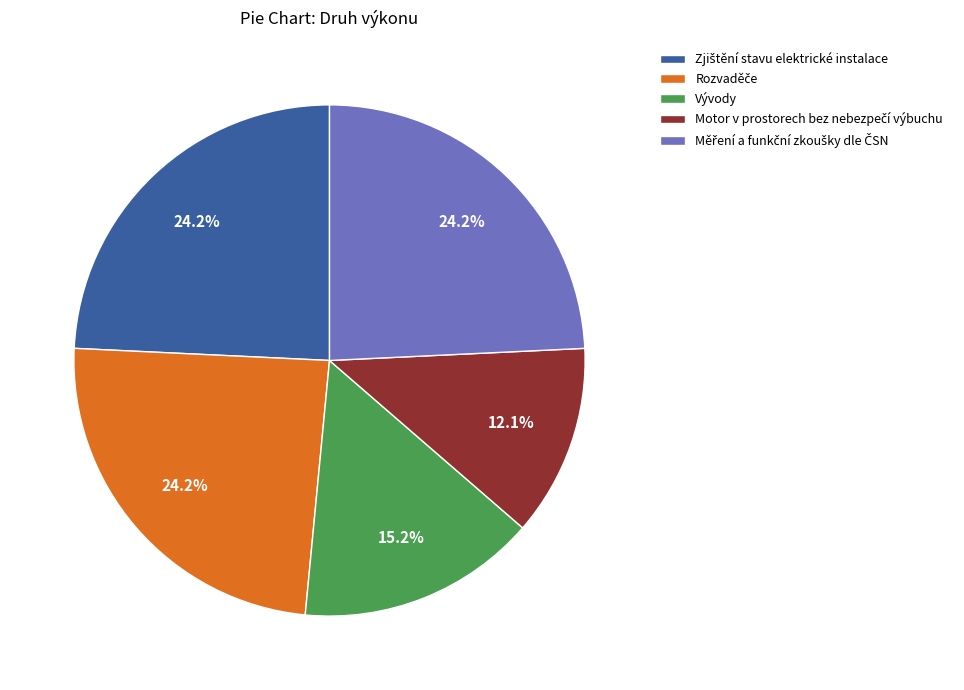

Does any single category account for the majority?

No